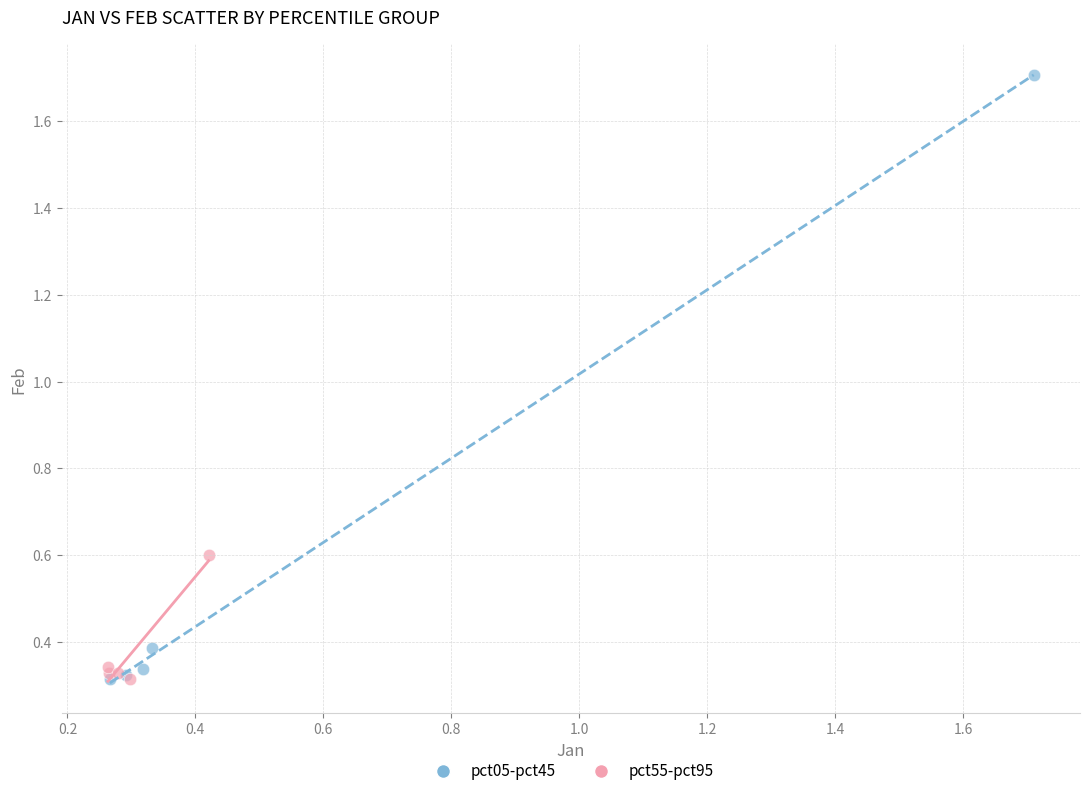

What are all the series names shown in the legend?

pct05-pct45, pct55-pct95